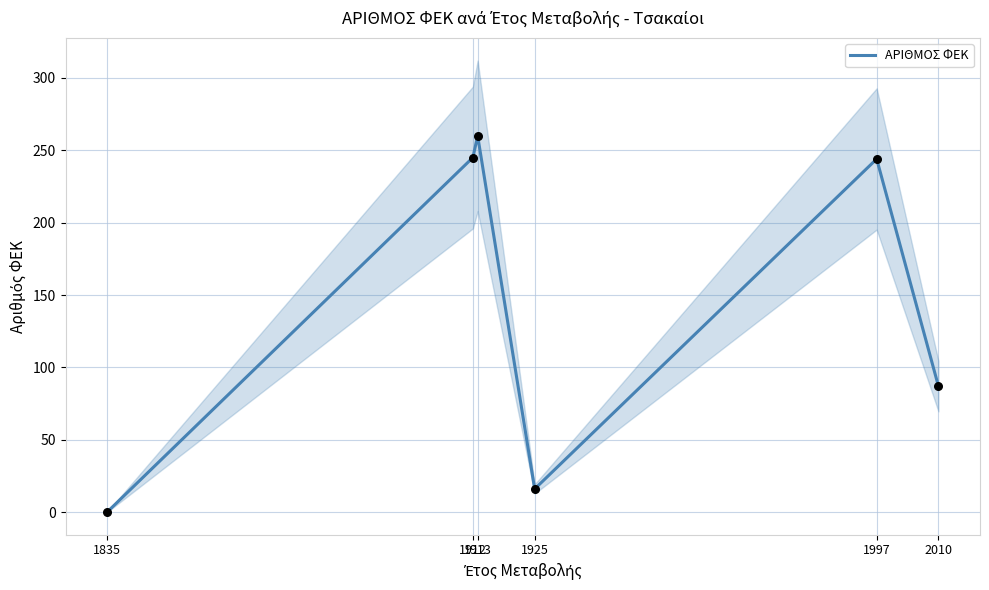

Which has a higher value, 1912 or 1835?

1912